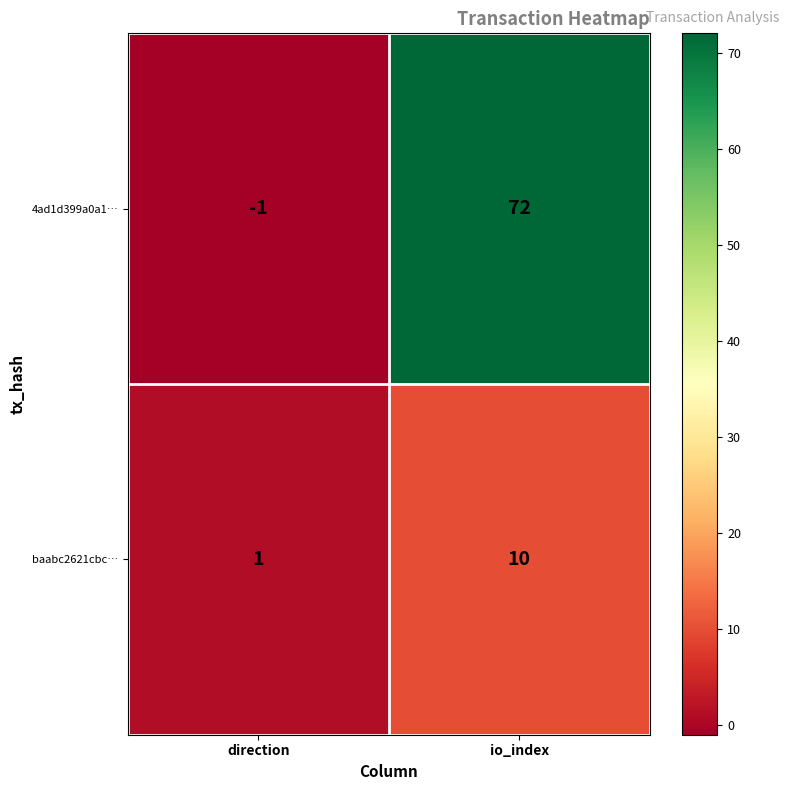

Reading left to right, what are all the values shown in this chart?

4ad1d399a0a1…: direction=-1	io_index=72
baabc2621cbc…: direction=1	io_index=10